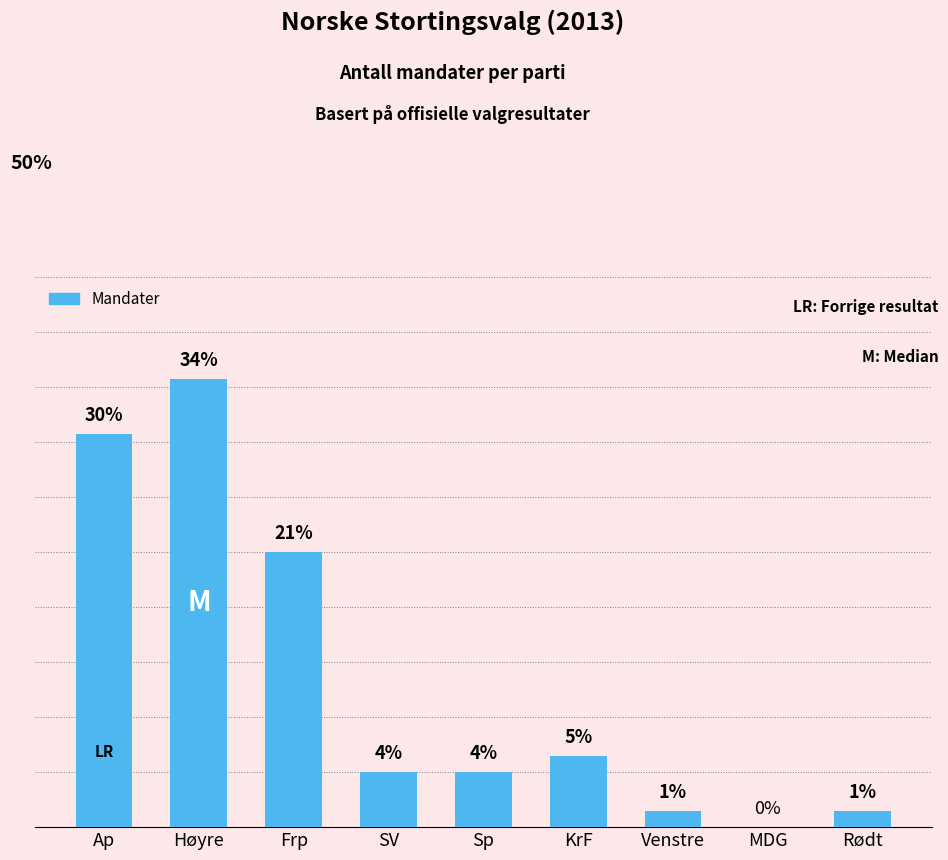

The chart shows a value of 0 at MDG. True or false?

True